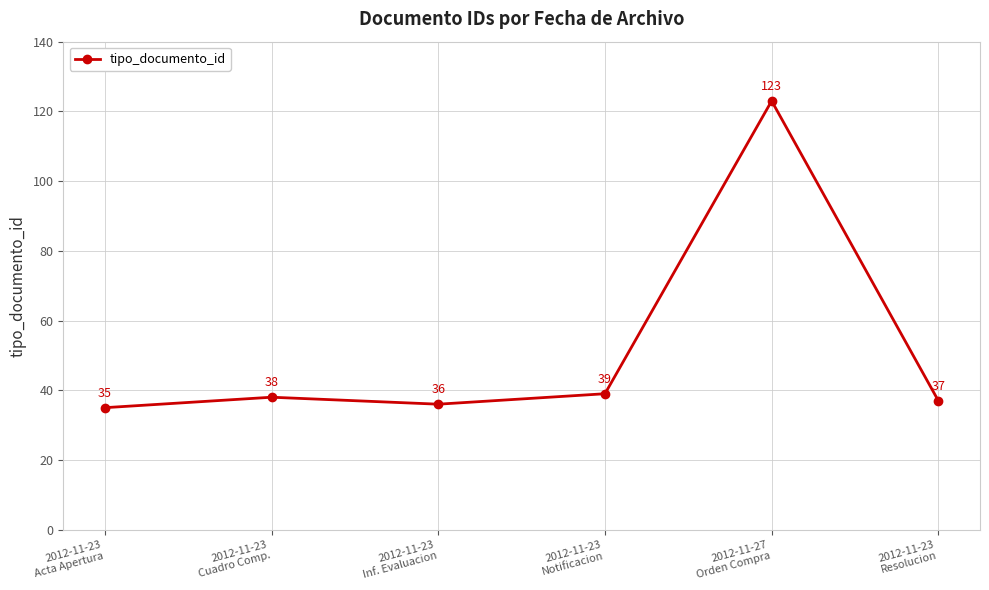

Reading right to left, extract all data points from this chart.

37	123	39	36	38	35